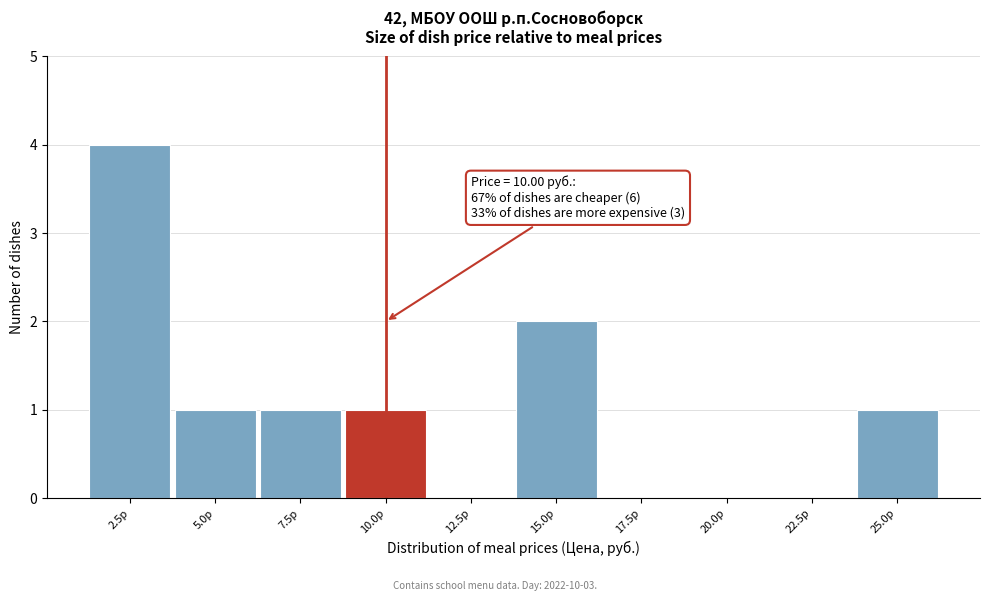

Reading left to right, what are all the values shown in this chart?

2.5р=4	5.0р=1	7.5р=1	10.0р=1	12.5р=0	15.0р=2	17.5р=0	20.0р=0	22.5р=0	25.0р=1